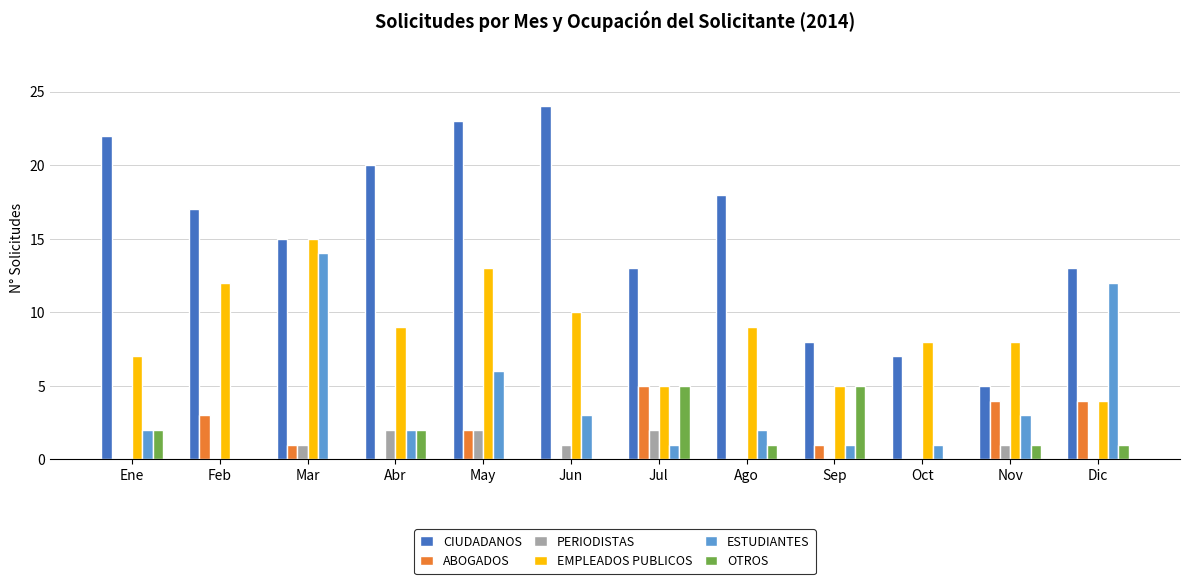

What are all the series names shown in the legend?

CIUDADANOS, ABOGADOS, PERIODISTAS, EMPLEADOS PUBLICOS, ESTUDIANTES, OTROS